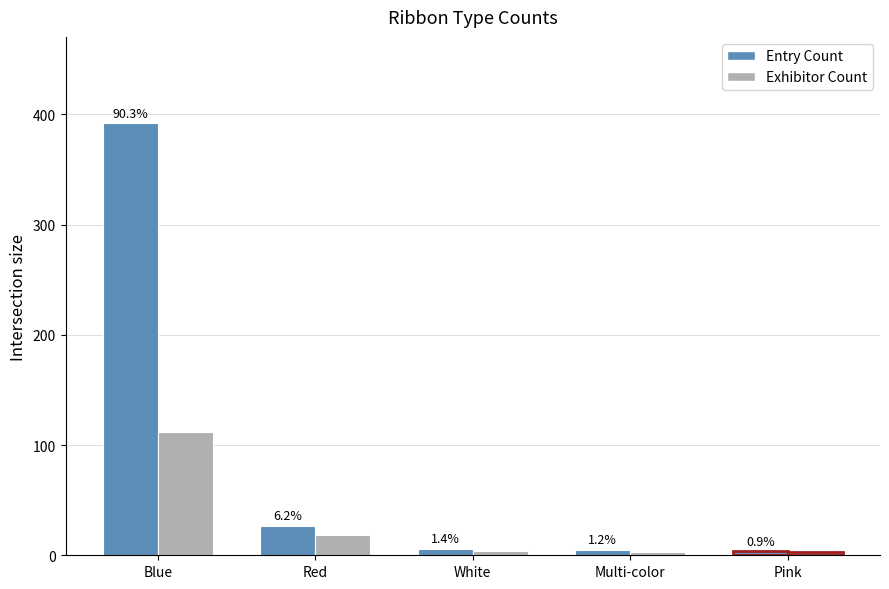

What are all the series names shown in the legend?

Entry Count, Exhibitor Count